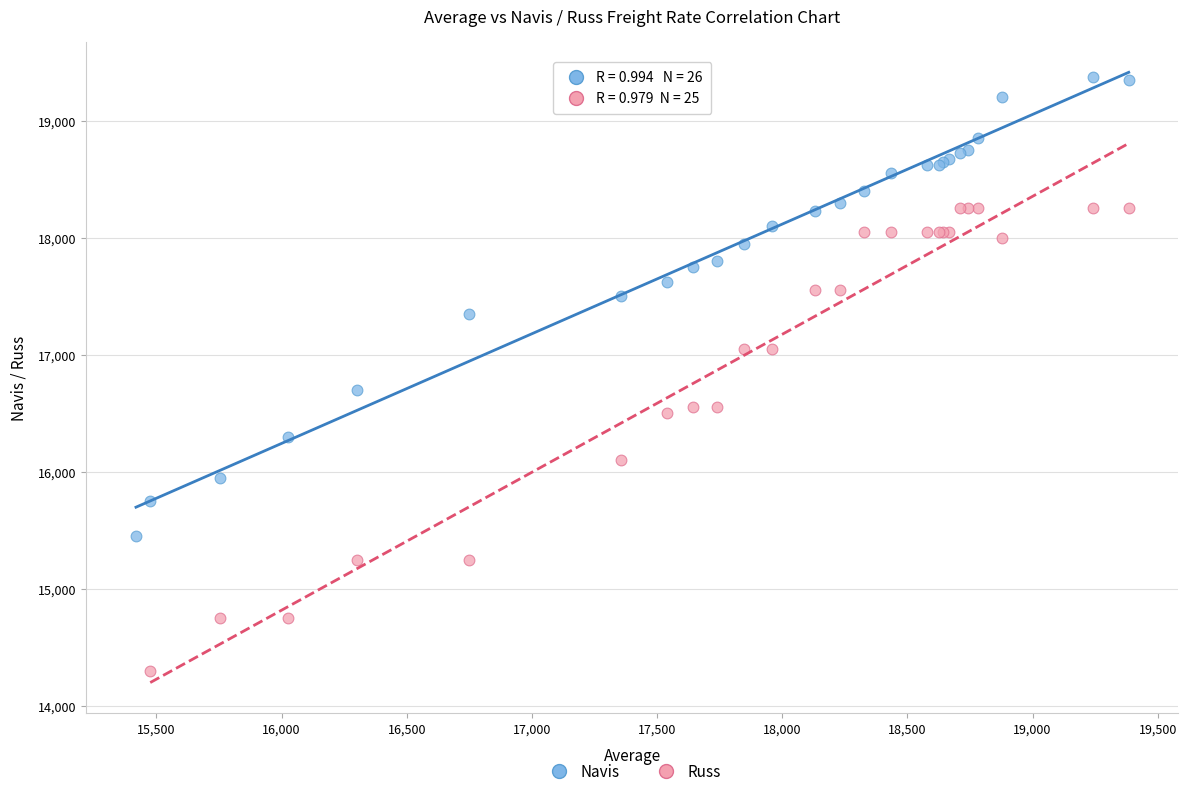

Which series reaches the maximum Y coordinate?

Navis